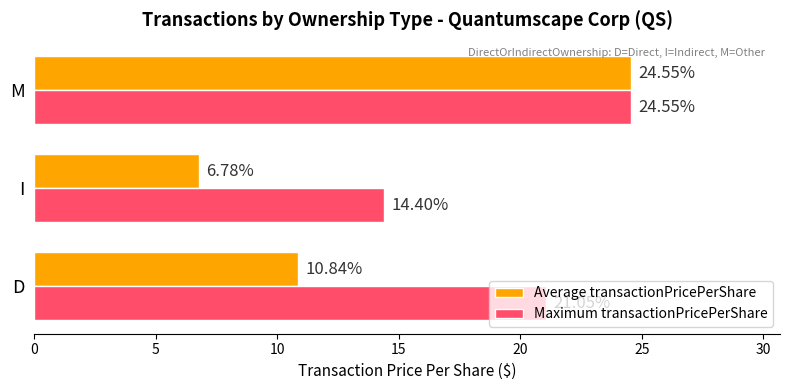

How many values in the Average transactionPricePerShare series exceed 10?

2